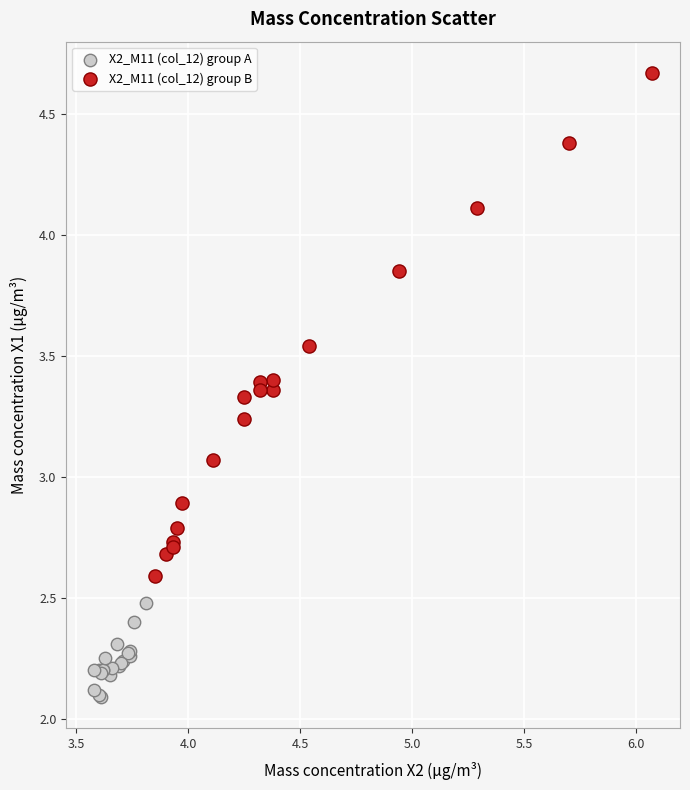

Which series has the widest spread of Y values?

X2_M11 (col_12) group B